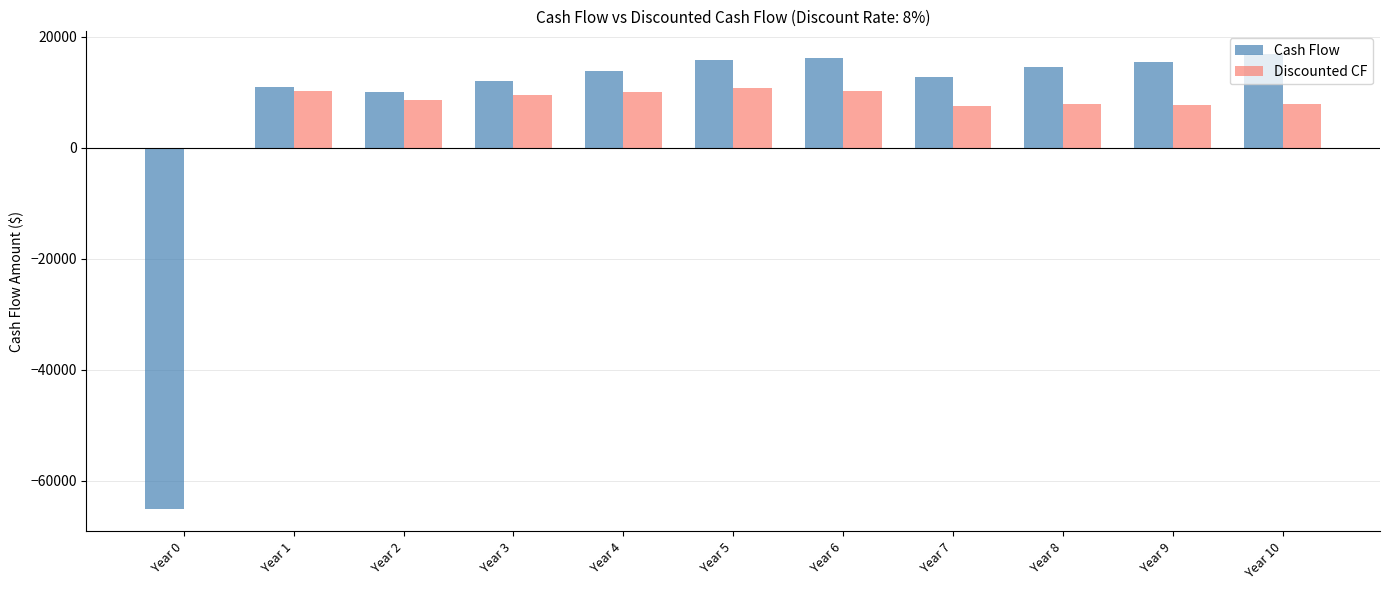

Rank the series by their maximum value, from highest to lowest.

Cash Flow, Discounted CF